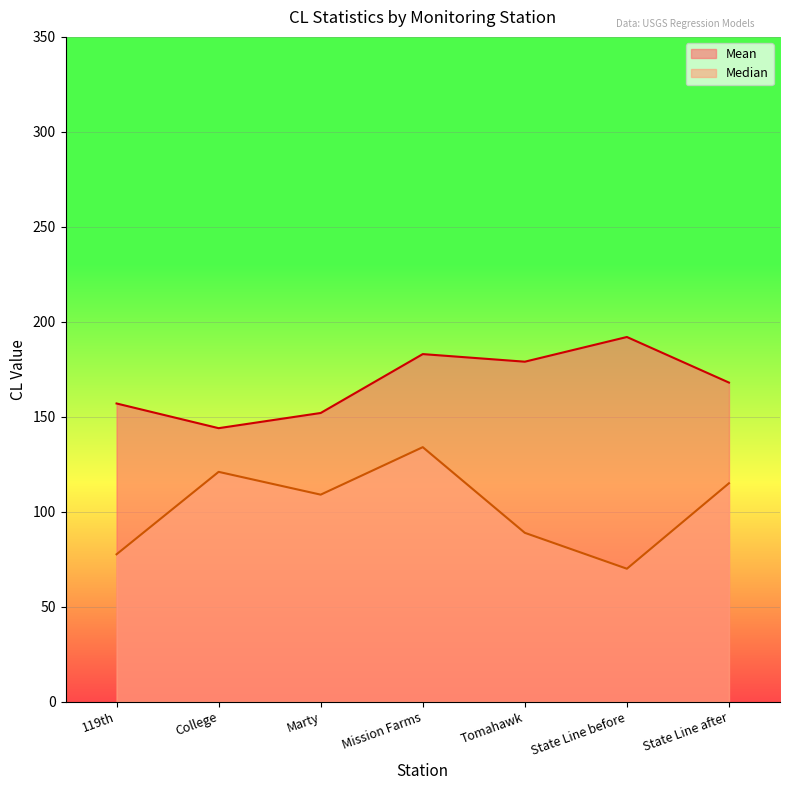

Which category has the lowest value in the Median series?

State Line before